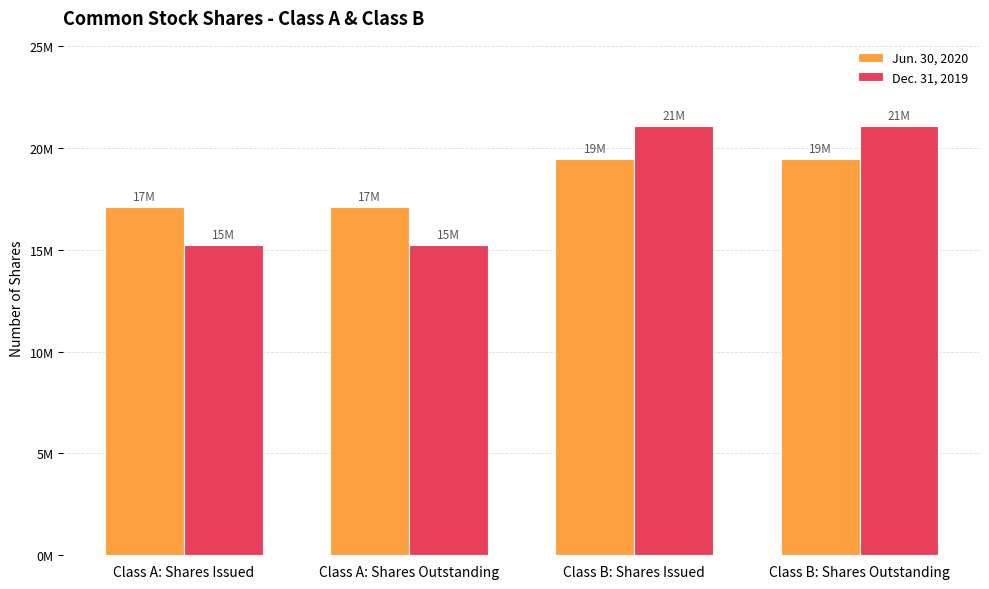

What value does the Jun. 30, 2020 series have at Class A: Shares Issued?

17084000